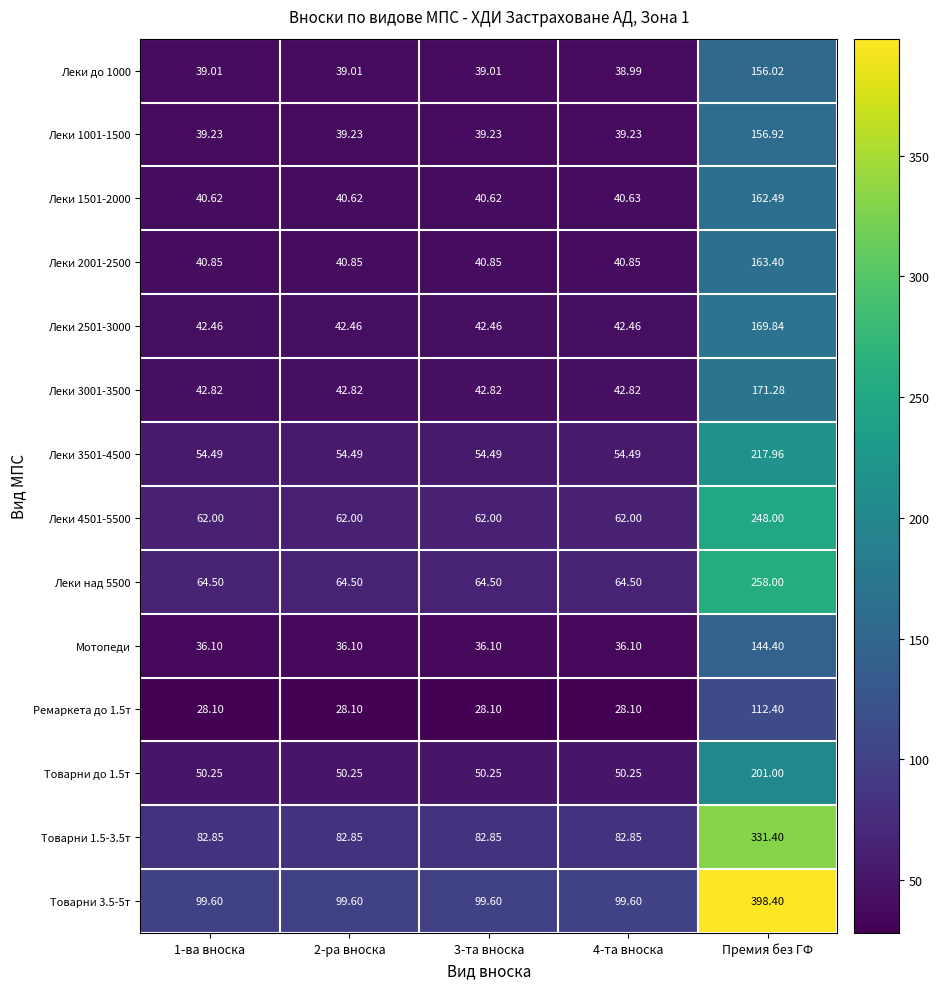

At which category is the sum across all series the highest?

Премия без ГФ